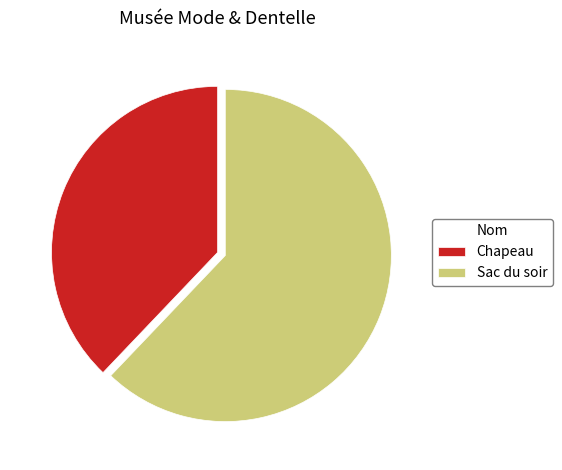

Is it true that Sac du soir is 62% of the pie?

True